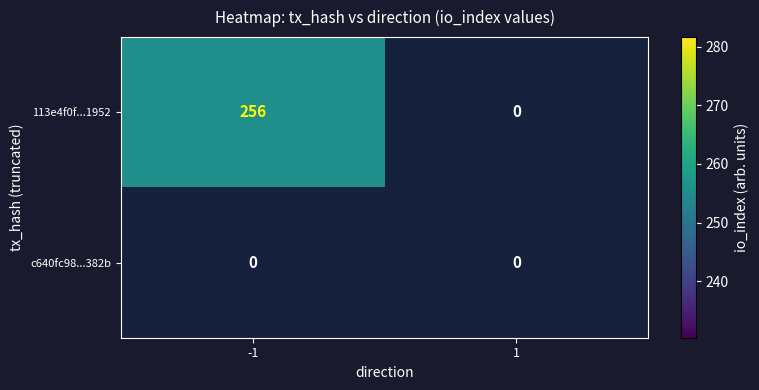

At how many categories does at least one series exceed 167?

1